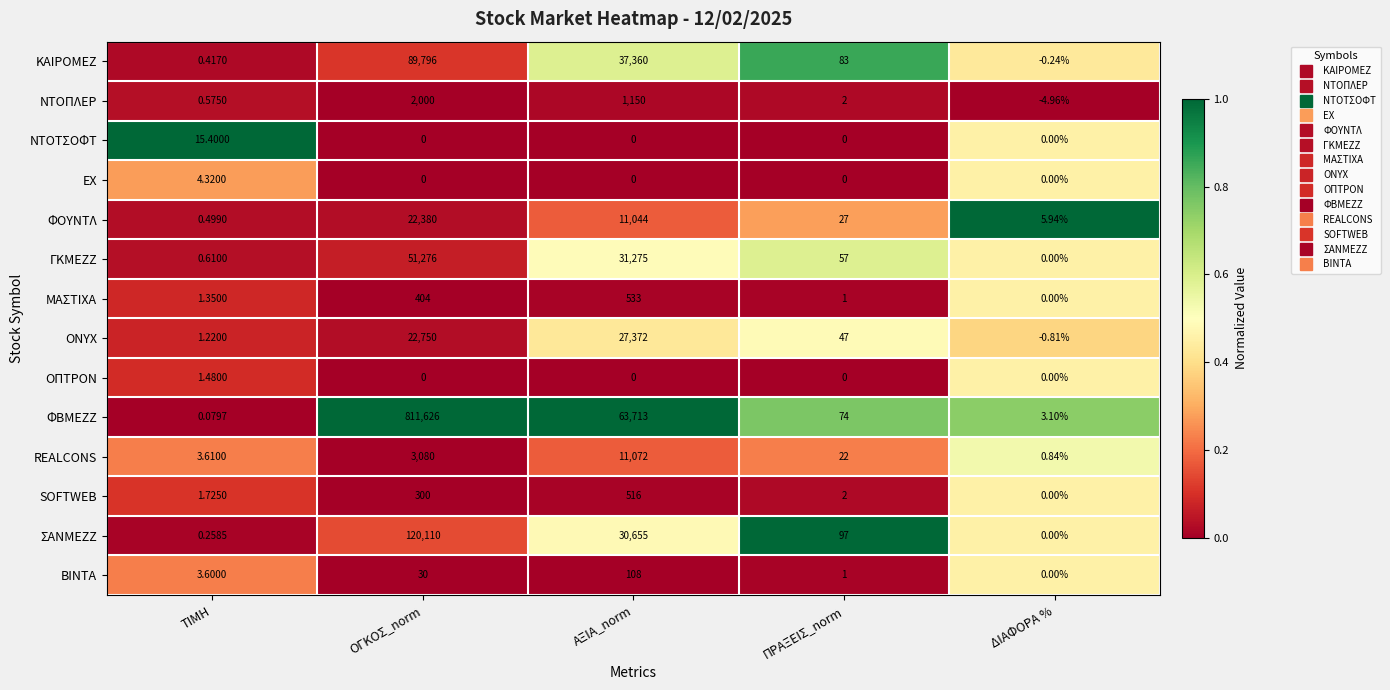

Which series changed the most between ΠΡΑΞΕΙΣ_norm and ΔΙΑΦΟΡΑ %?

ΣΑΝΜΕΖΖ